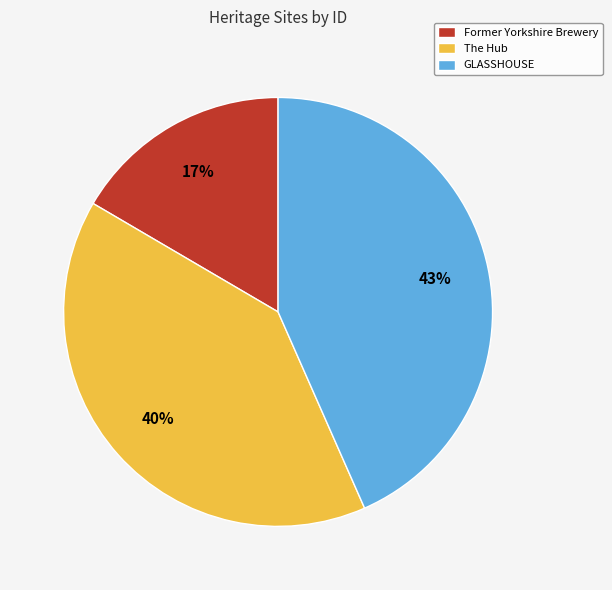

Which slice is the largest?

GLASSHOUSE